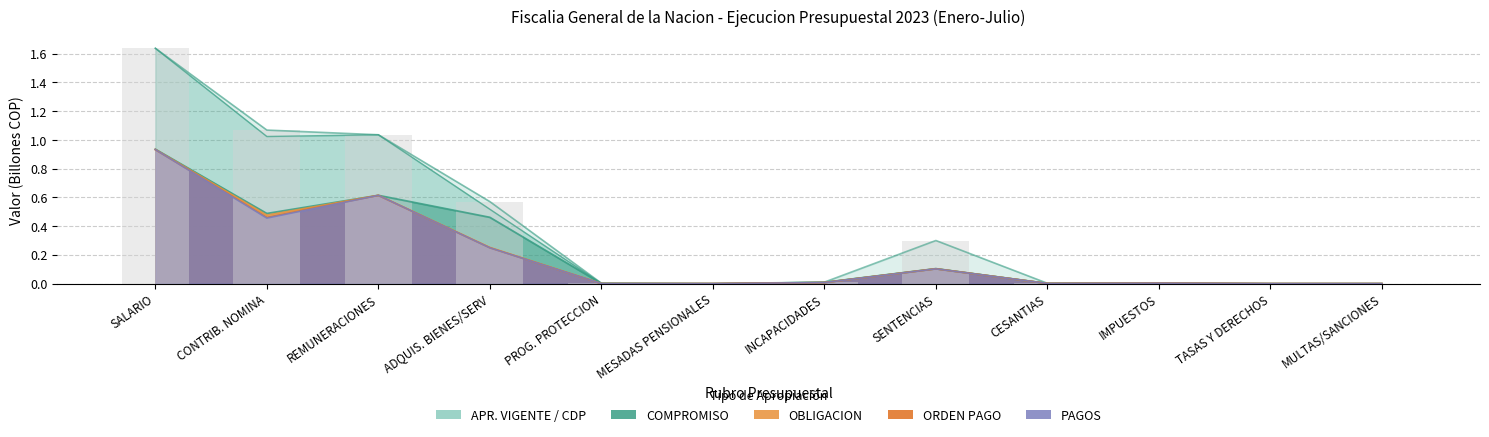

True or false: APR_VIGENTE has a value of 0.3 at SENTENCIAS.

True